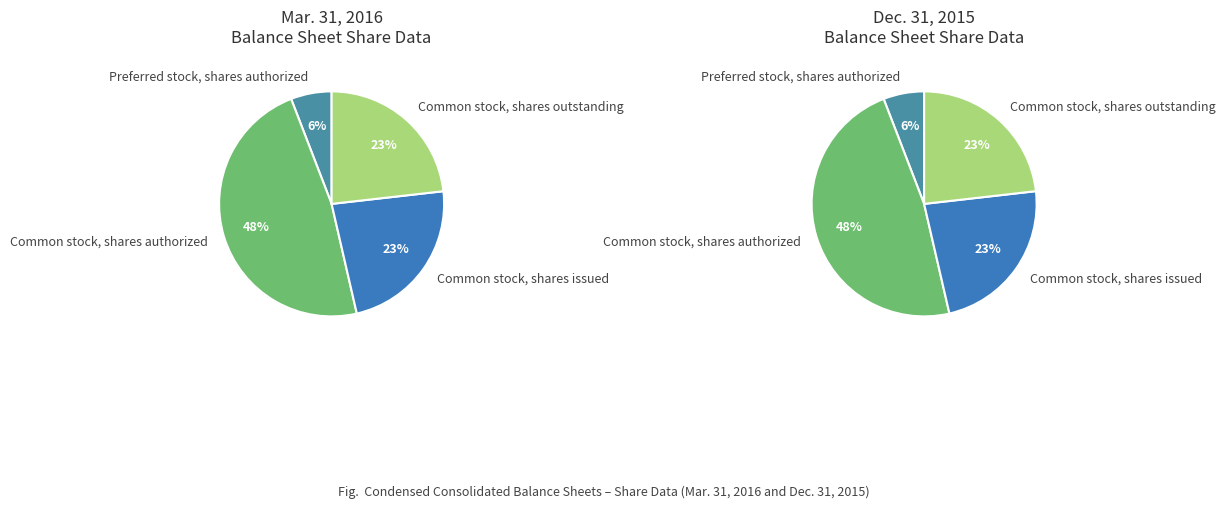

What is the total percentage of Common stock, shares authorized and Common stock, shares outstanding?

70.9%